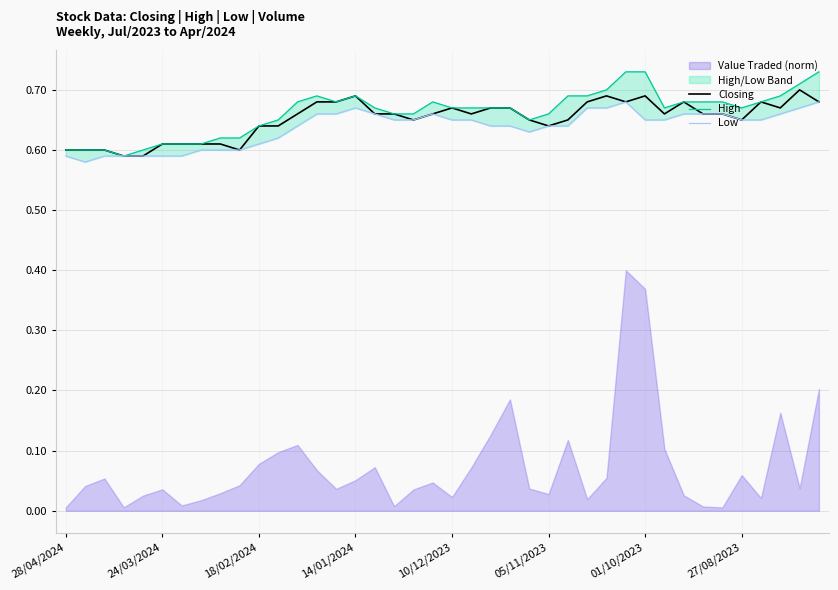

True or false: Closing and High intersect in this chart.

False